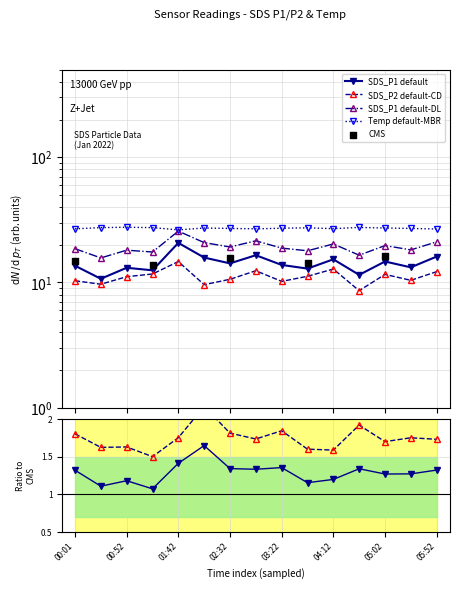

At which category is the sum across all series the highest?

01:42